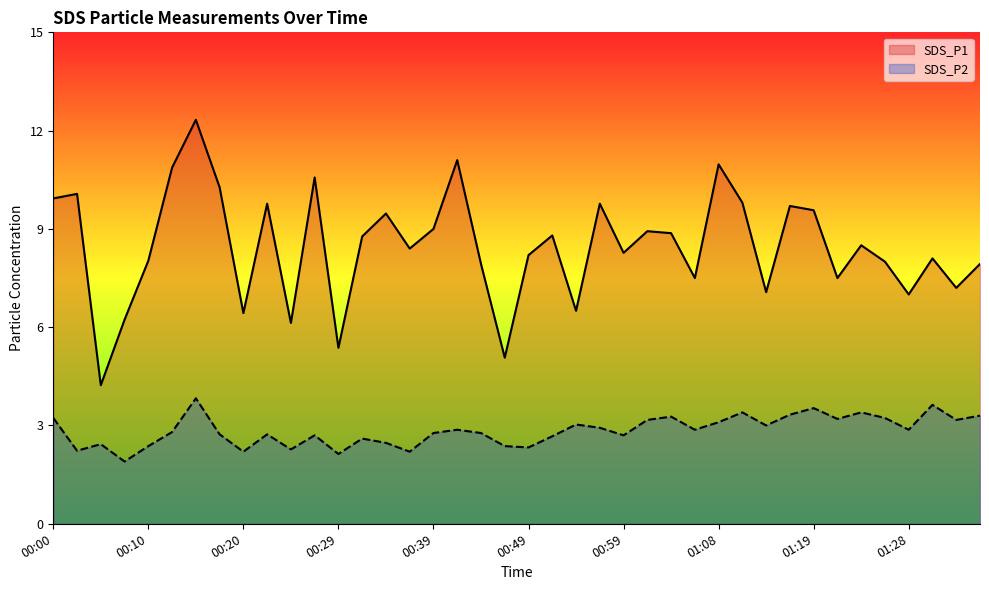

What is the sum of the SDS_P2 values at 00:15 and 00:34?

6.3